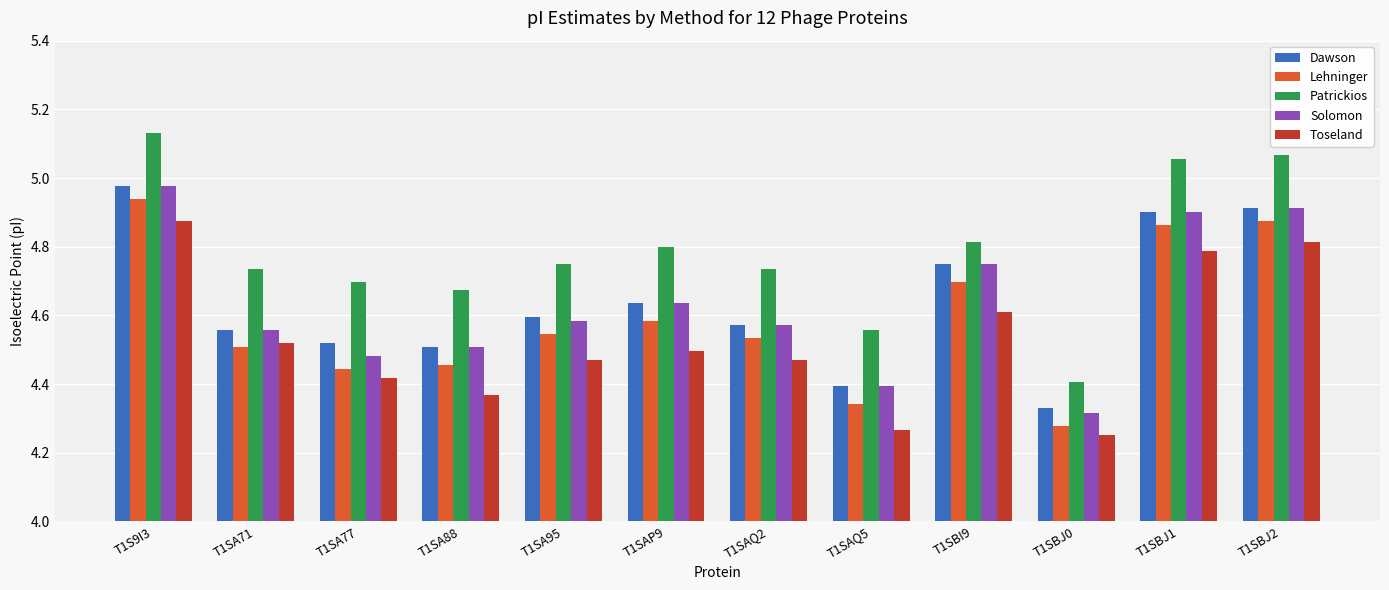

How many groups of bars are there?

12